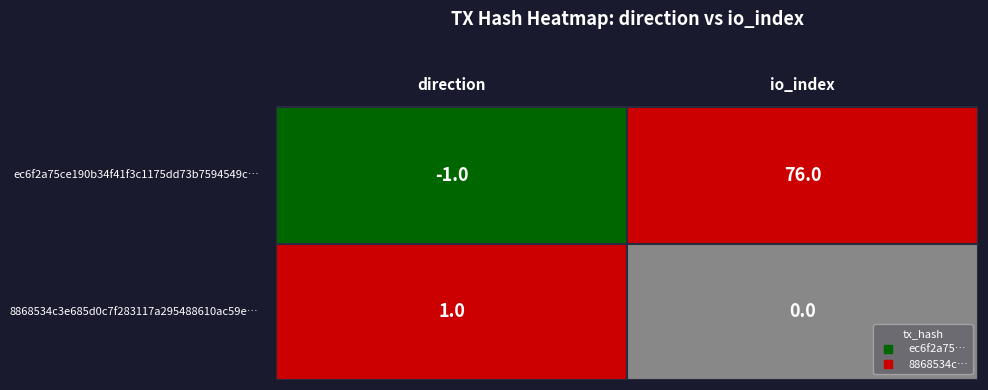

Reading left to right, list all the values displayed in this chart.

ec6f2a75ce190b34f41f3c1175dd73b7594549c: -1	76
8868534c3e685d0c7f283117a295488610ac59e: 1	0